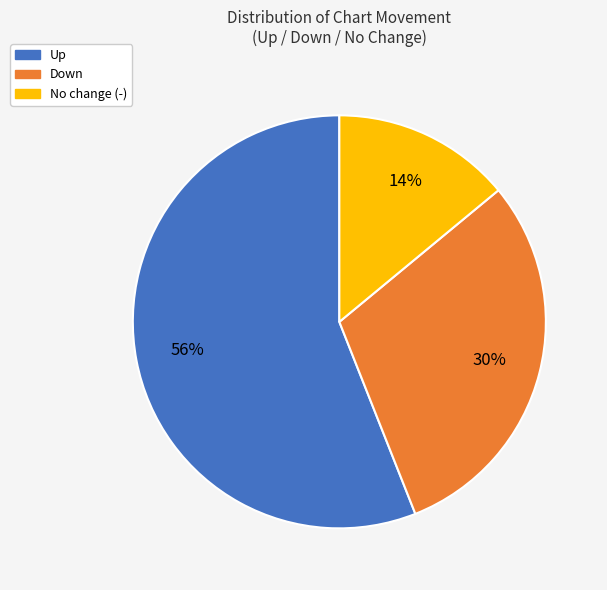

Is there a majority slice in this chart?

Yes